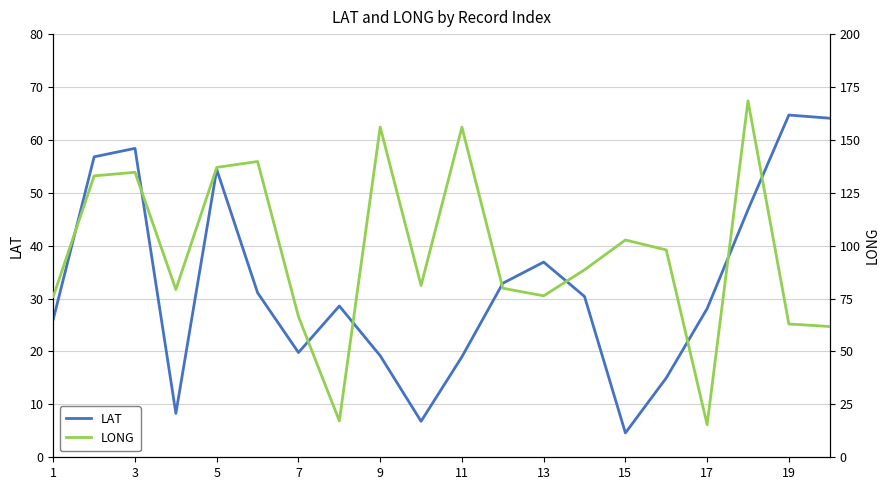

How many interior local peaks does the LAT series have?

5